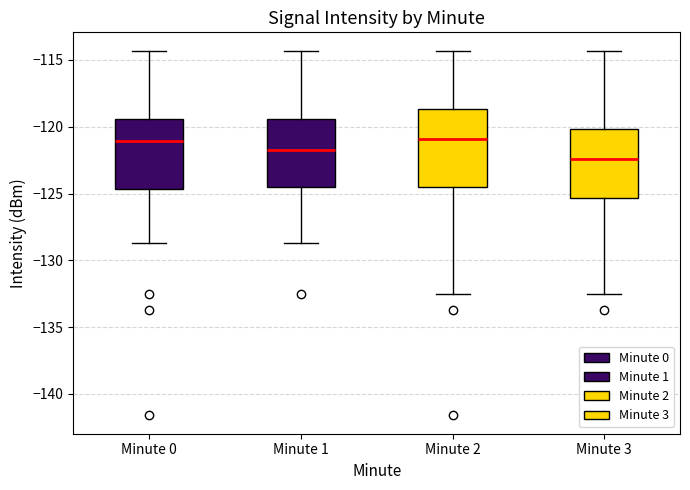

Which box has the lowest median line?

Minute 3